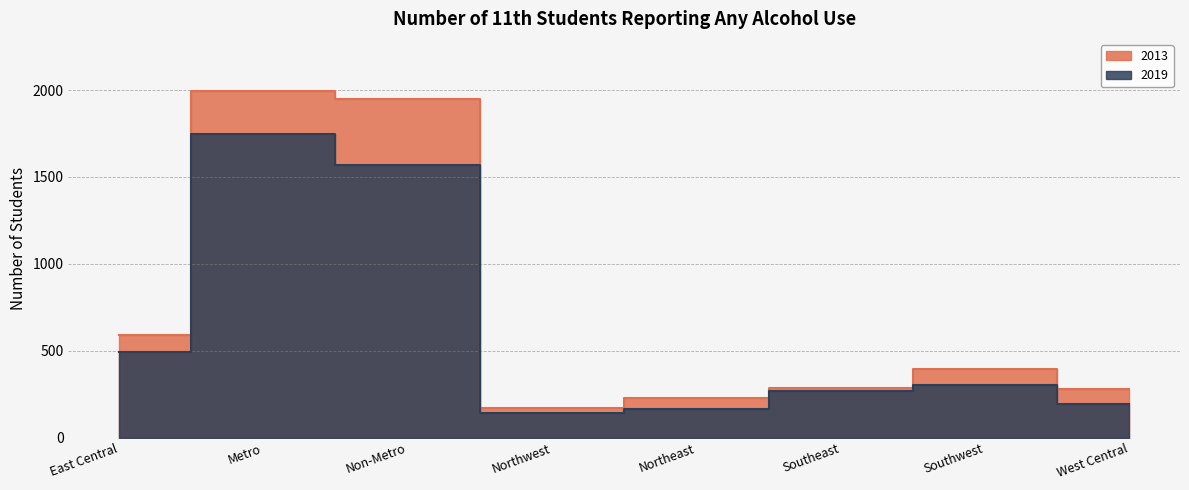

How many distinct data groups are displayed?

2